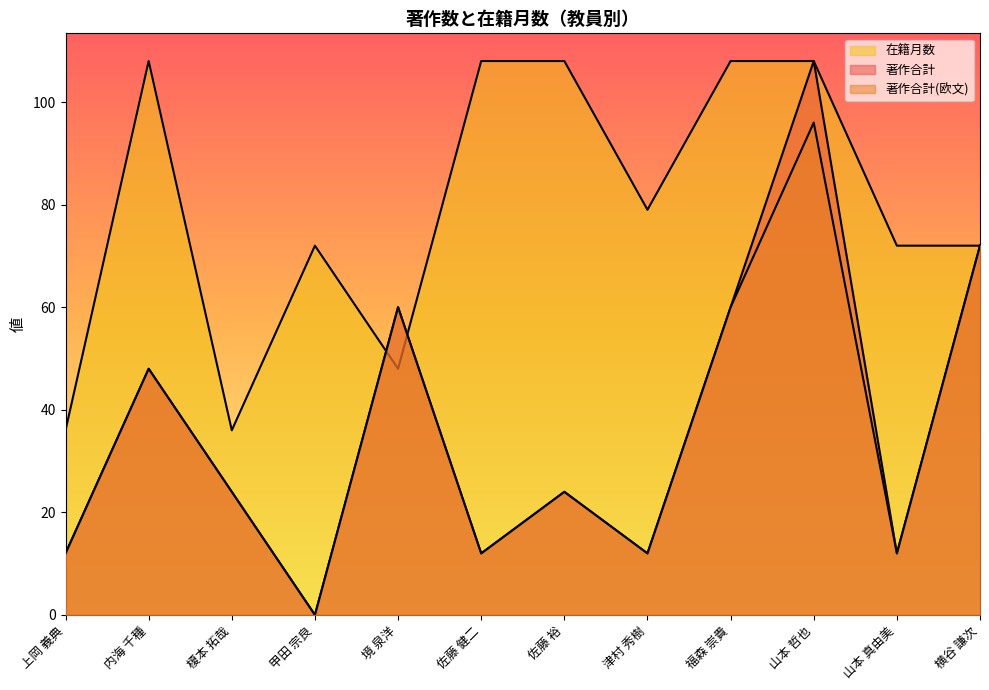

How many lines are shown in the chart?

3